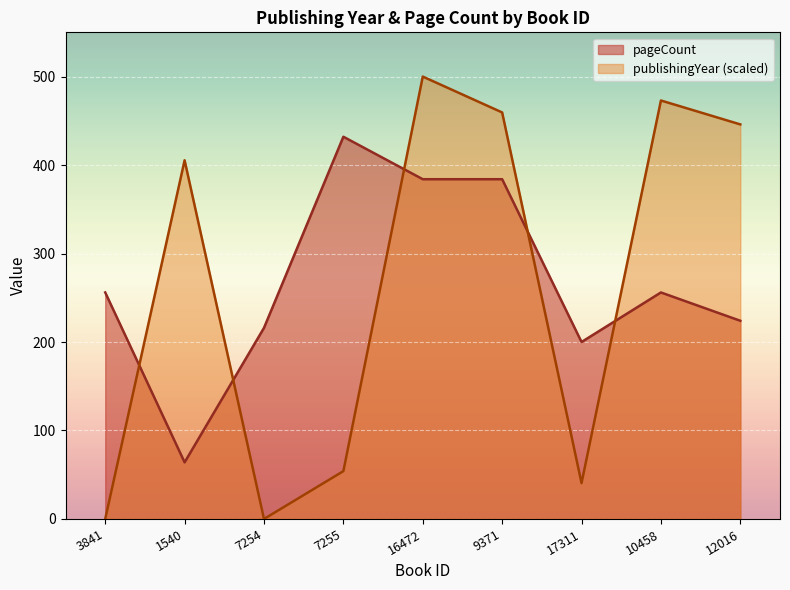

What is the average value of the publishingYear series?

264.3